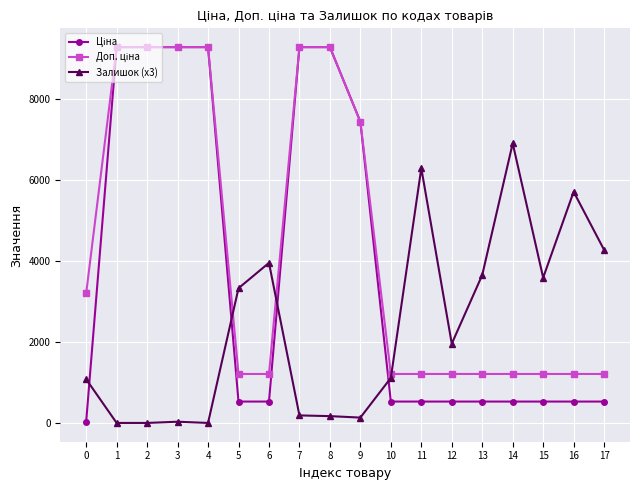

True or false: Залишок (x3) has more than 2 points higher than both neighbors.

True